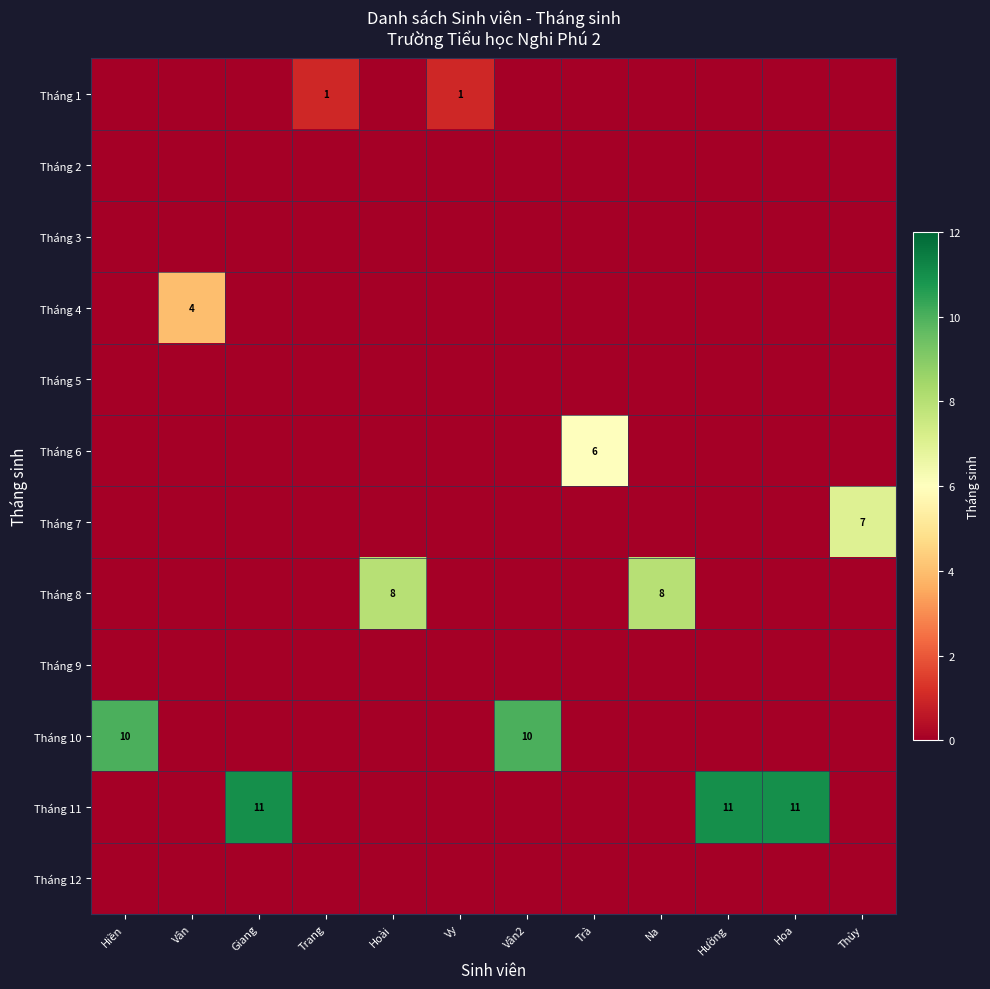

What is the spread (max minus min) of values at Vy?

1